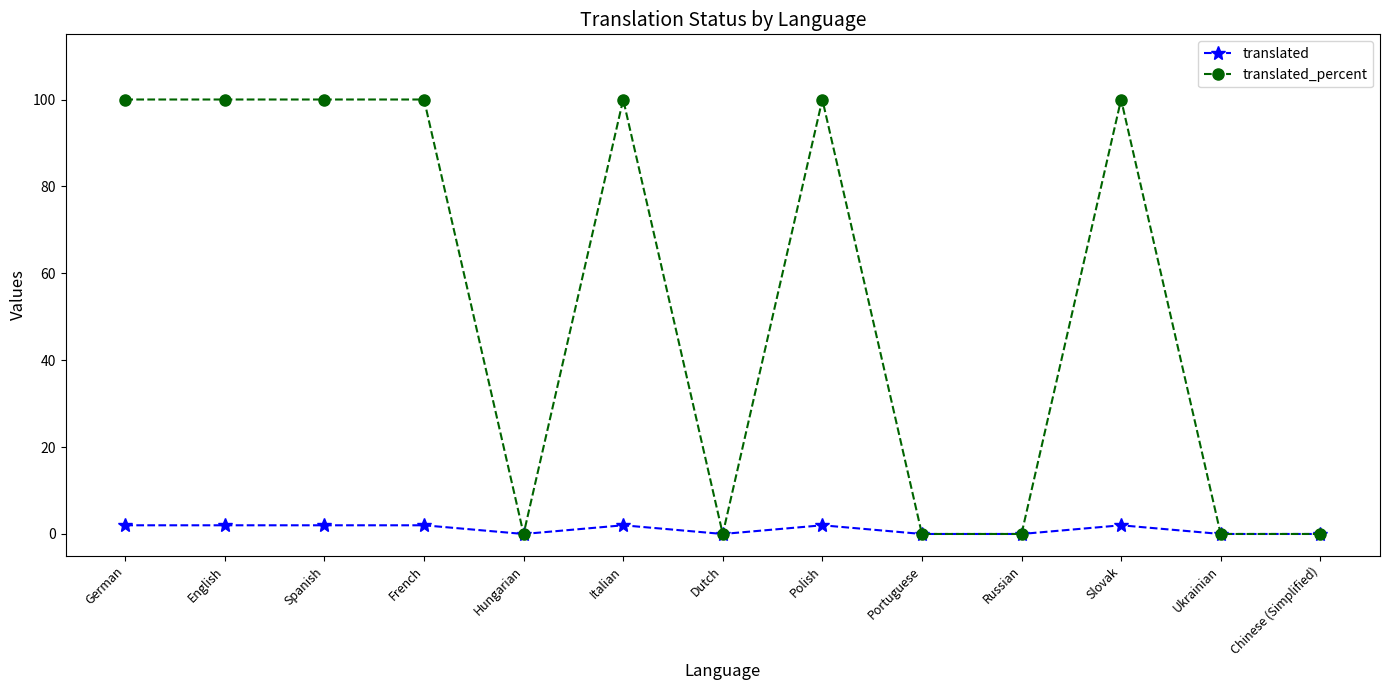

What is the label of the 3rd point from the left?

Spanish